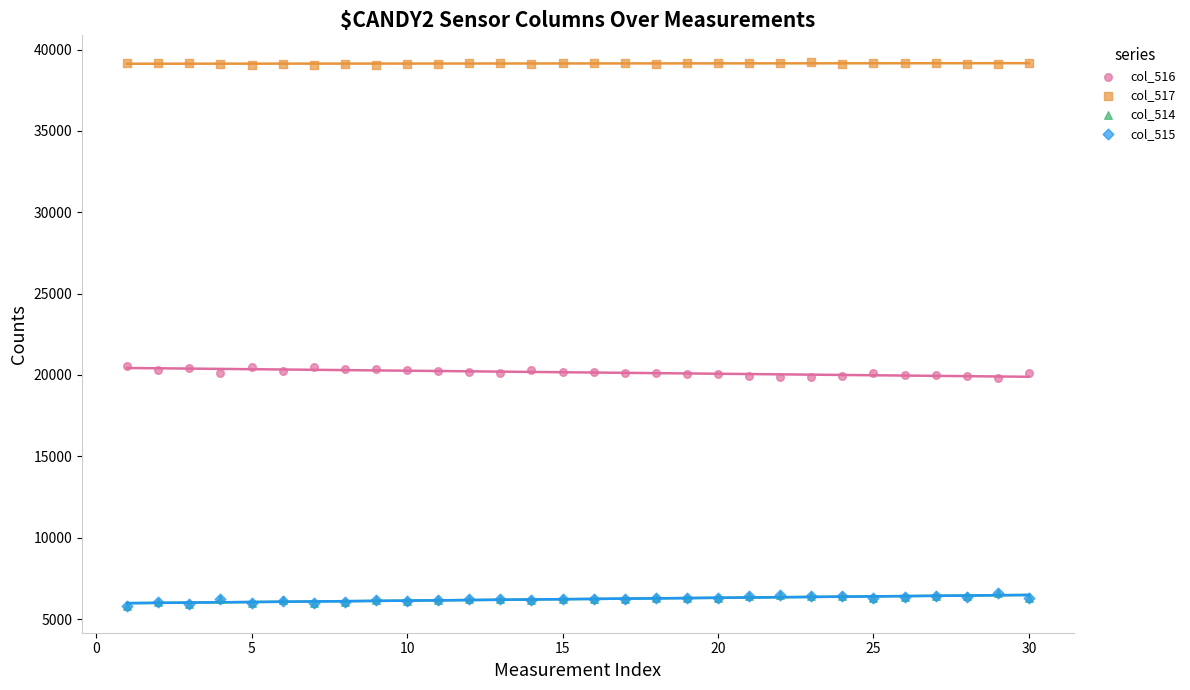

Which series reaches the minimum Y coordinate?

col_515